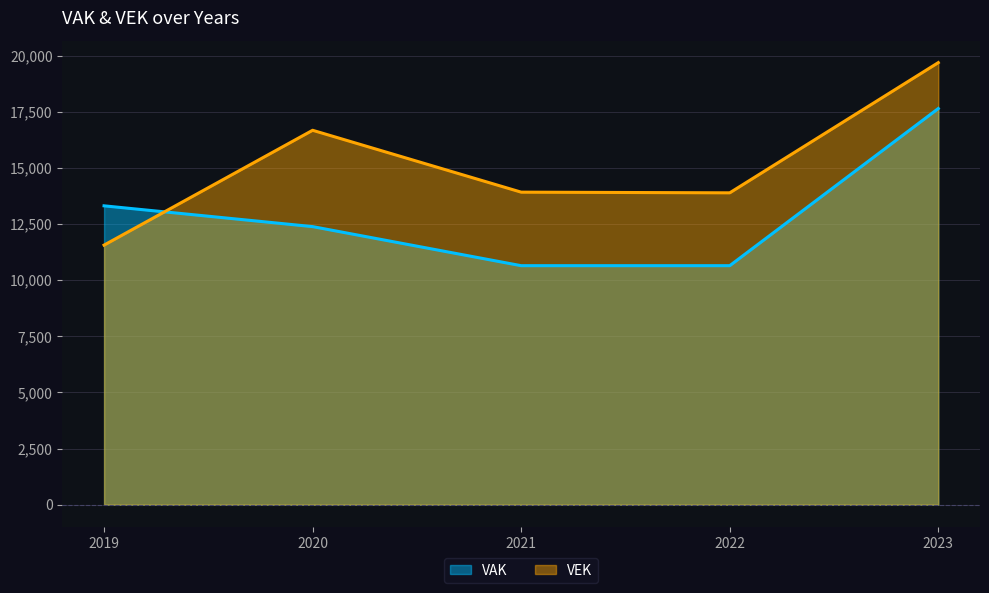

List the series in order of their peak value, highest first.

VEK, VAK